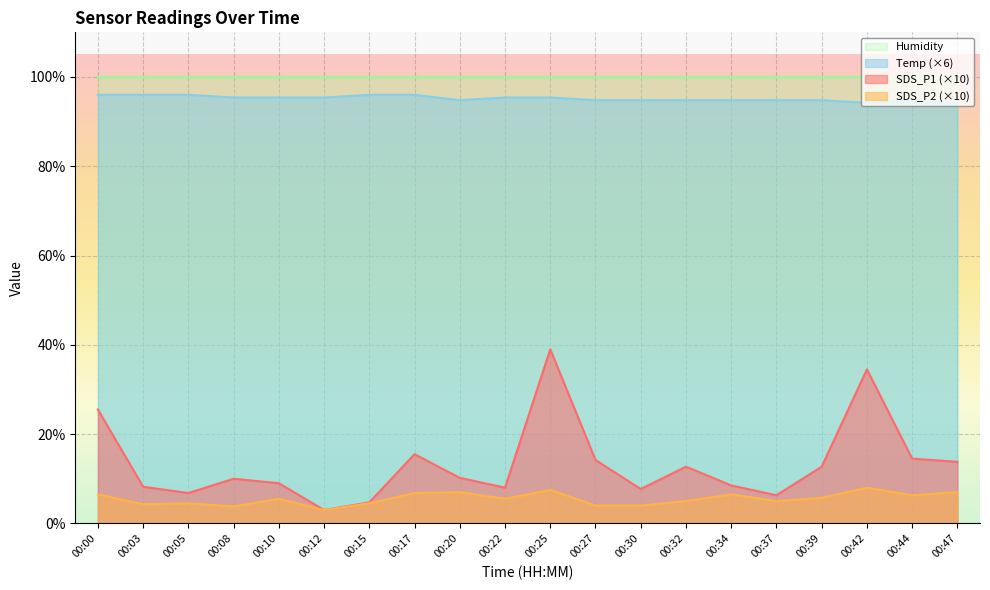

At which category is the sum across all series the highest?

00:25